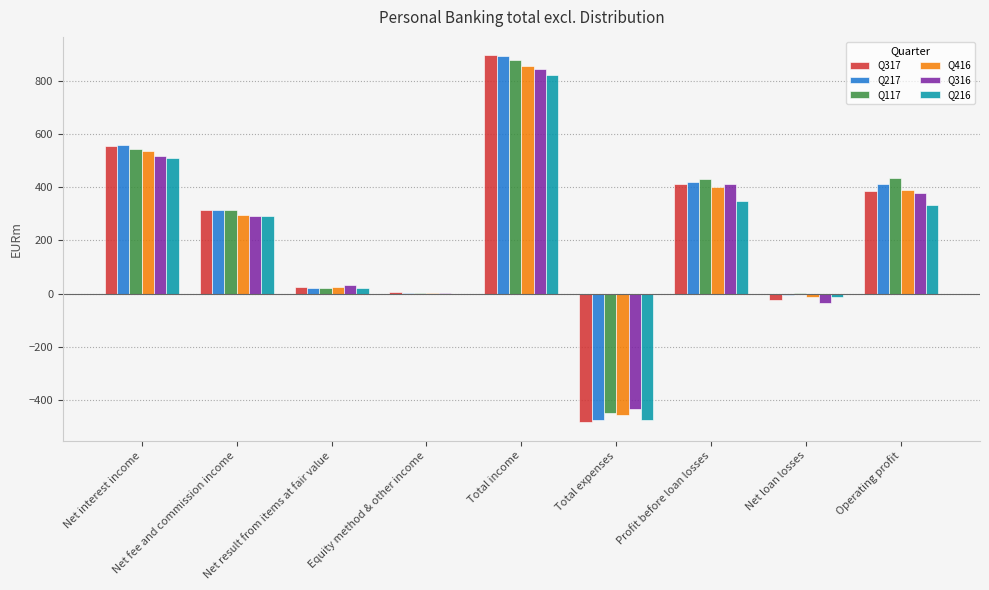

At which category is the sum across all series the highest?

Total income